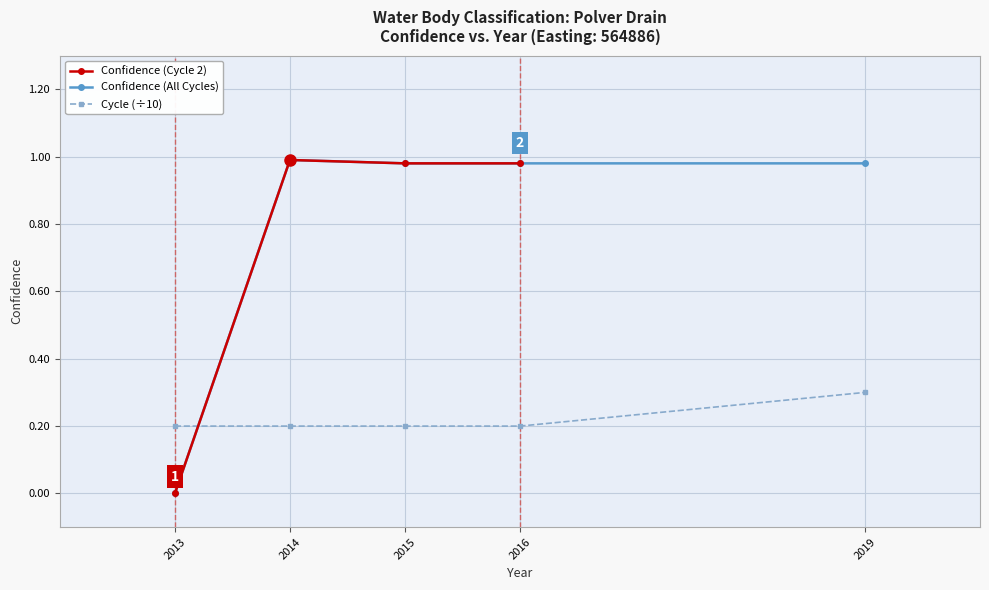

At which label does Confidence (Cycle 2) reach its minimum?

2013